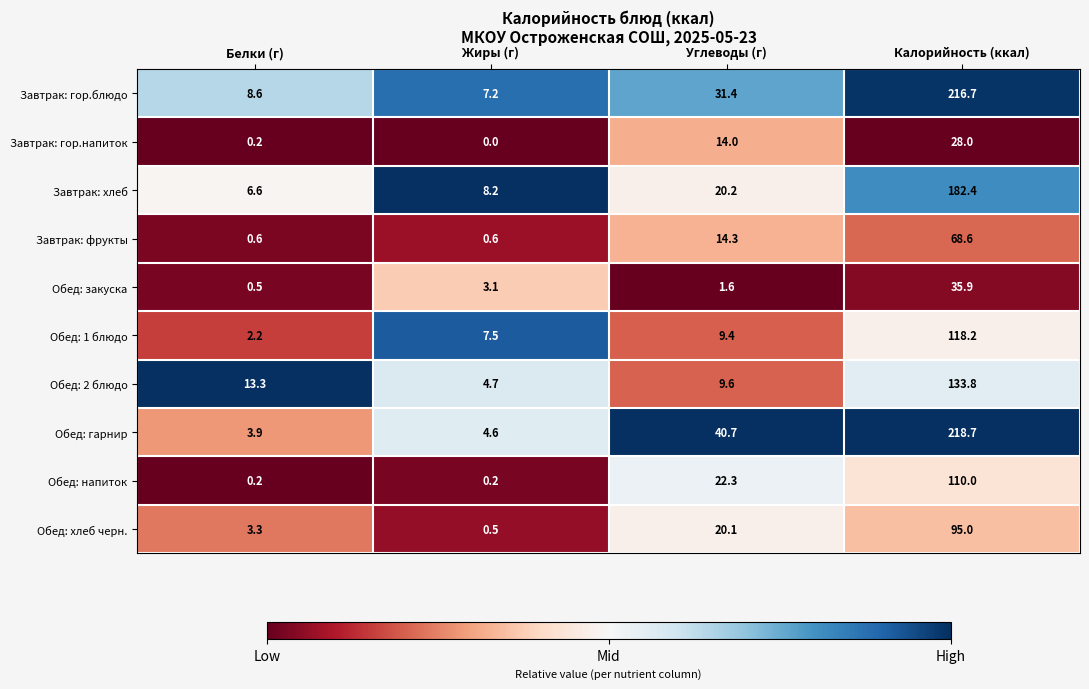

Where is Обед: 2 блюдо nearest to the value 69?

Белки (г)